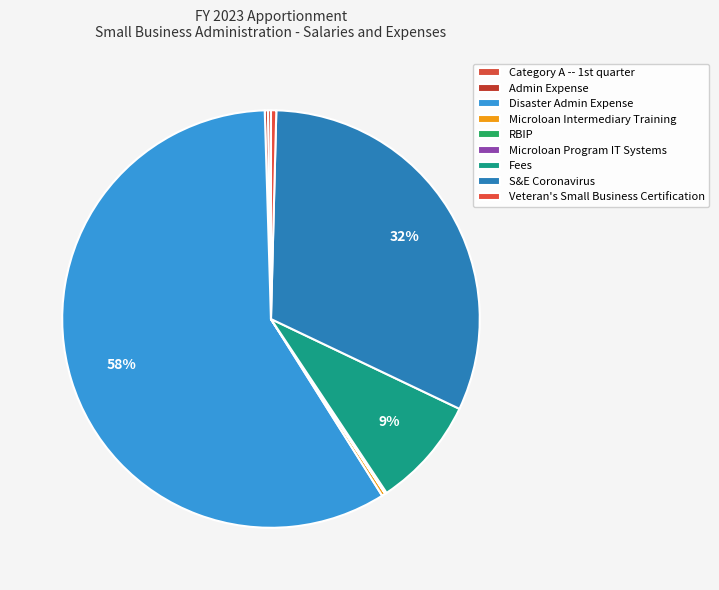

How many segments does this pie chart have?

9